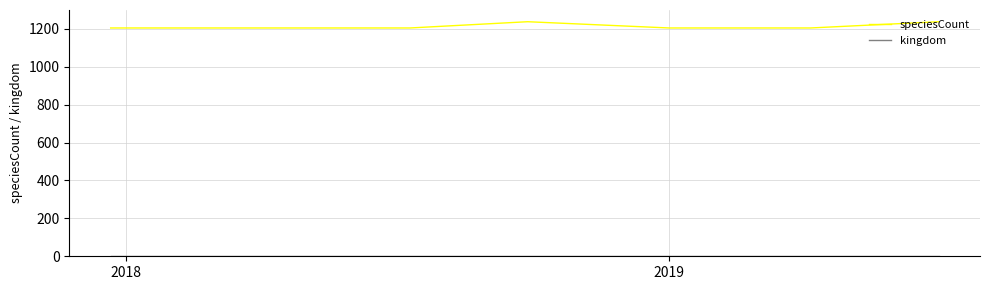

Which series has the largest range (max minus min)?

speciesCount